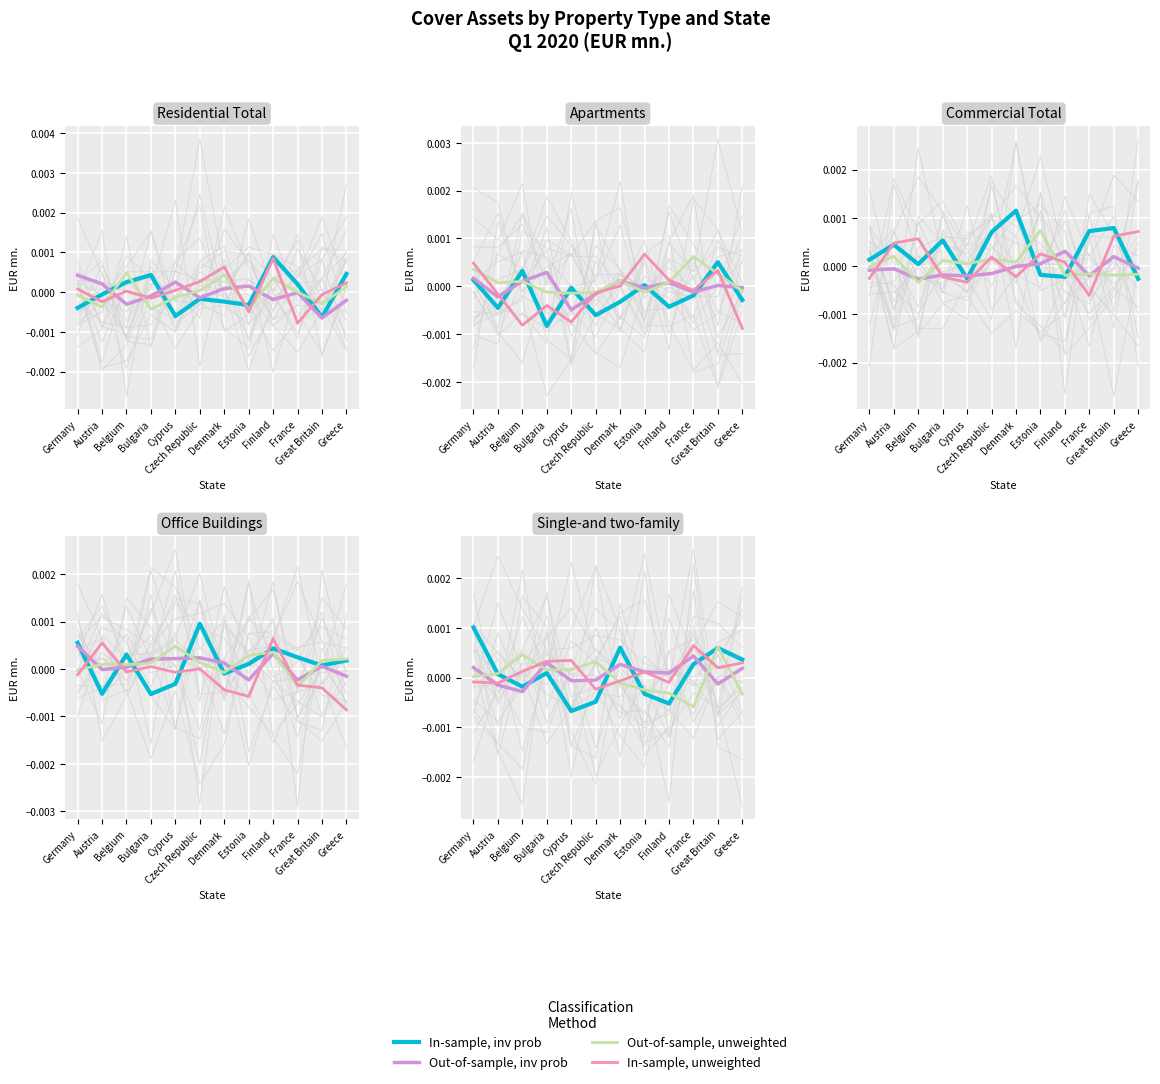

Where is the first local minimum for Out-of-sample, unweighted?

Bulgaria